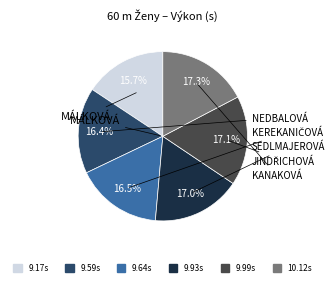

Is there a majority slice in this chart?

No